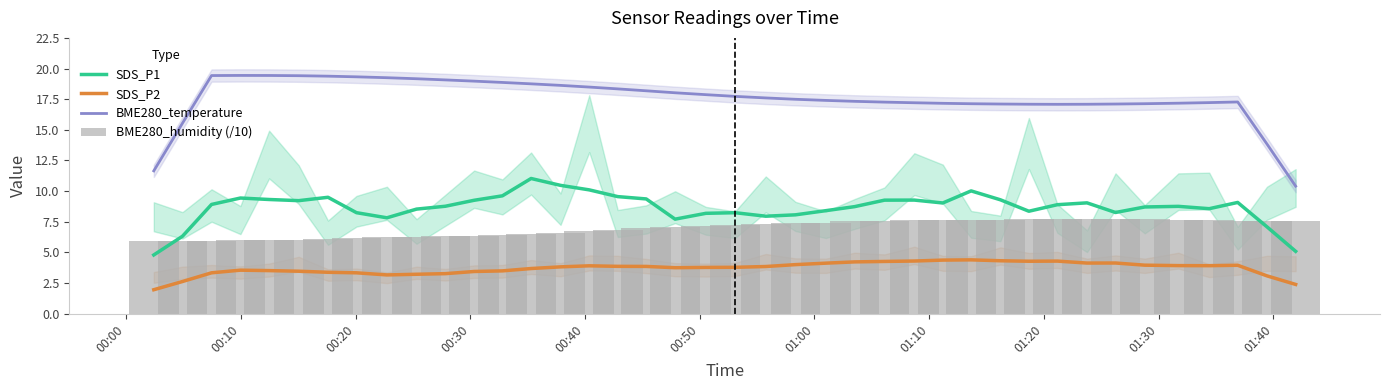

What is the difference between the maximum and minimum values in the BME280_temperature series?

9.0